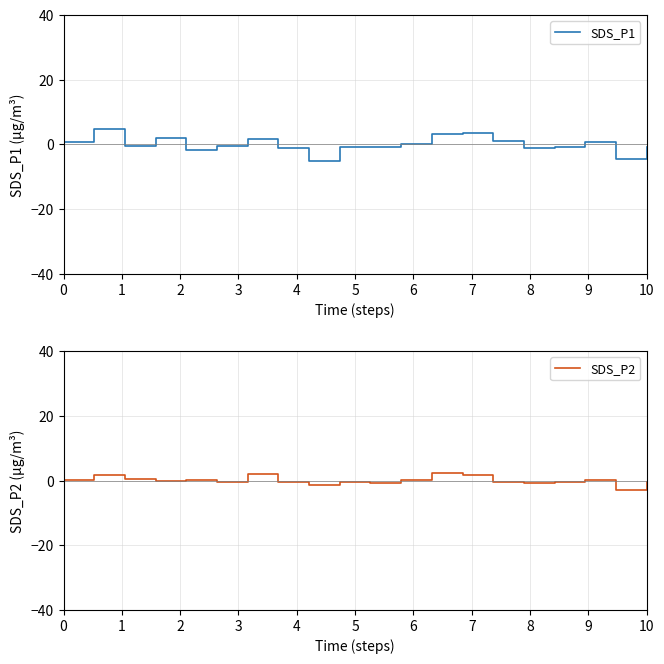

True or false: SDS_P1 has more than 1 points higher than both neighbors.

True